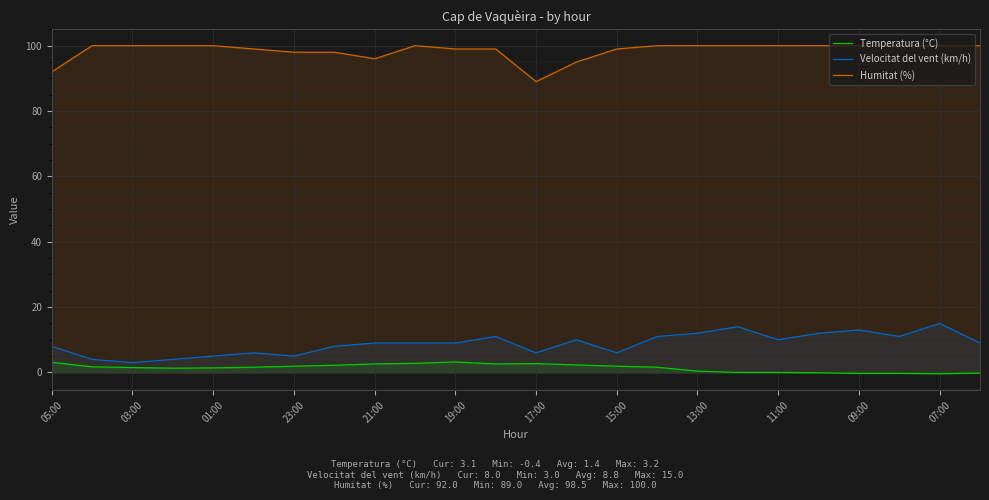

What is the difference between the second highest and minimum values in the Temperatura (°C) series?

3.5